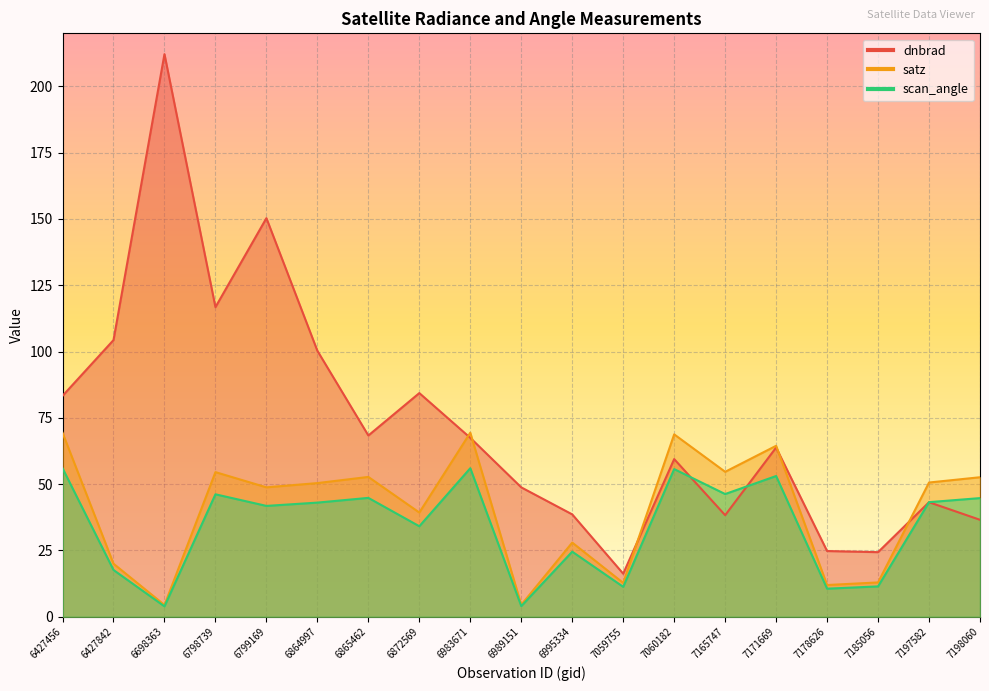

Reading left to right, what are all the values shown in this chart?

dnbrad: 83.3	104.3	212.2	116.8	150.3	100.3	68.4	84.3	67.5	48.8	38.6	16.2	59.5	38.3	63.8	24.8	24.4	43.2	36.6
satz: 69.4	20.0	4.4	54.5	48.8	50.4	52.7	39.3	69.4	4.5	28.0	12.8	68.8	54.7	64.5	12.0	12.9	50.6	52.6
scan_angle: 56.0	17.6	3.9	46.2	41.8	43.0	44.8	34.1	56.0	4.0	24.5	11.3	55.7	46.3	53.1	10.6	11.4	43.2	44.7